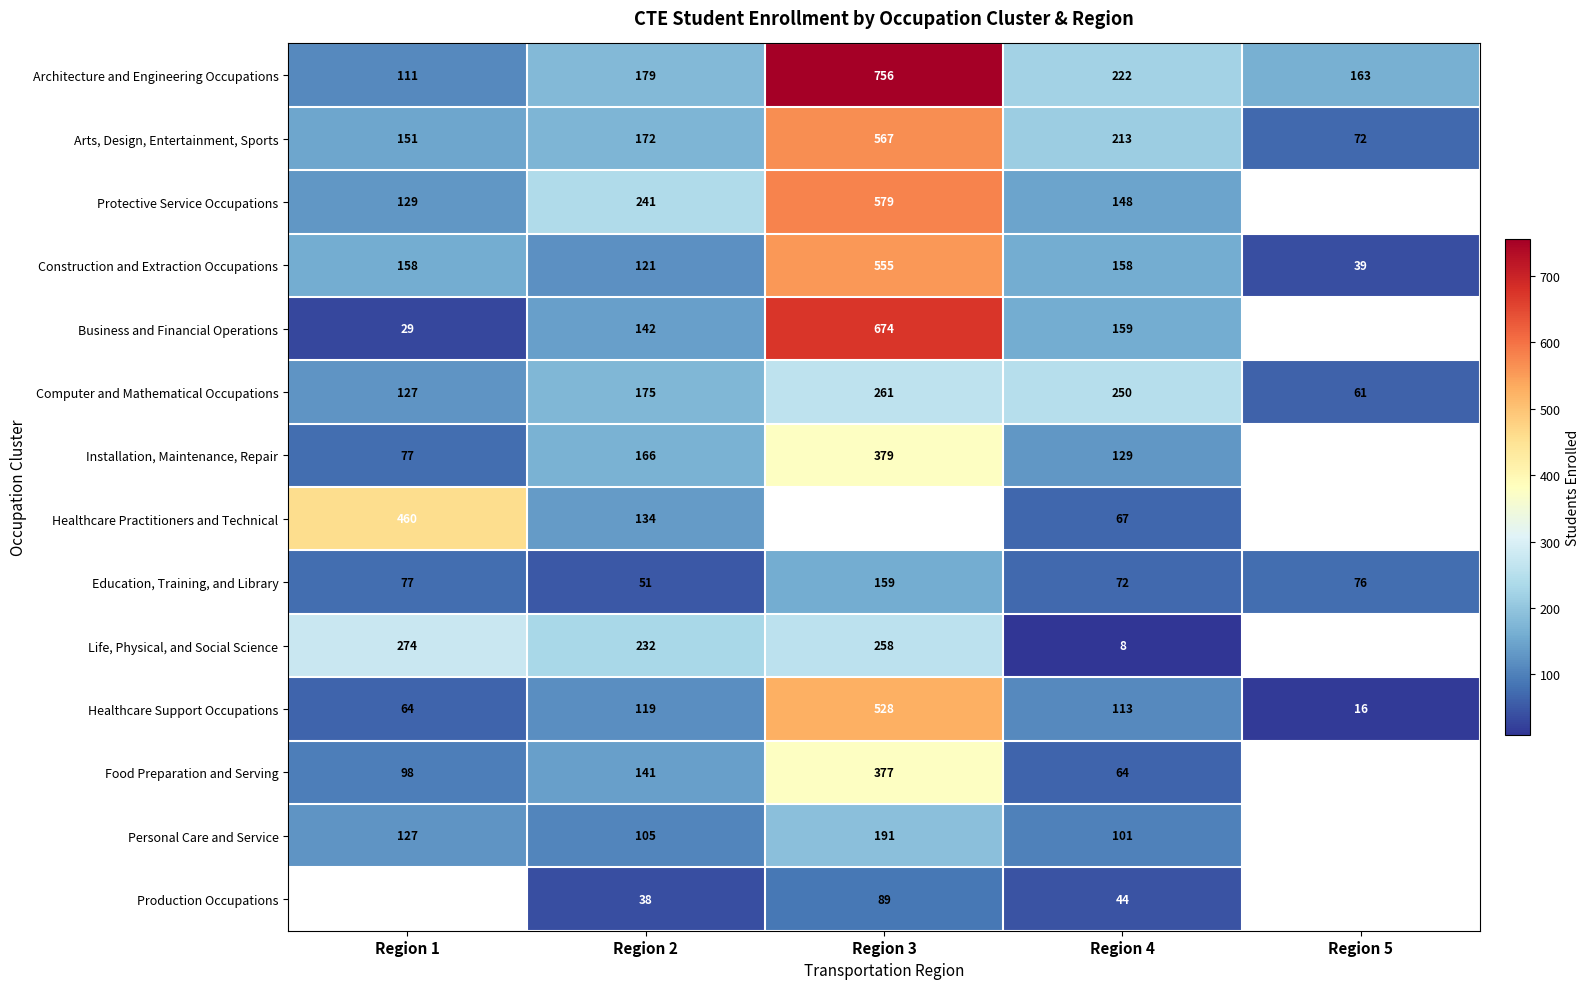

Which category has the highest value across all series?

Region 3